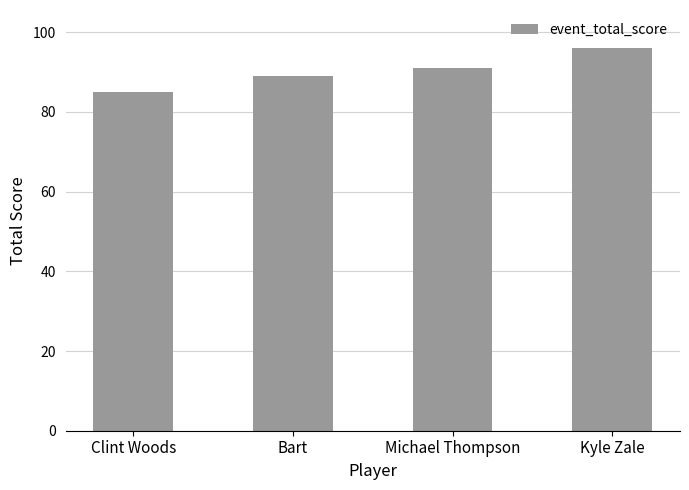

What value does the data have at Clint Woods?

85